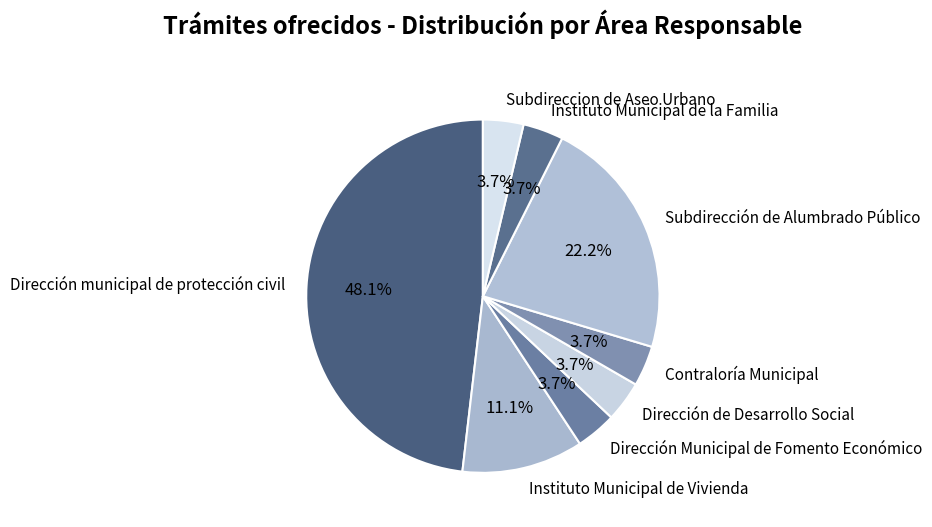

Is Dirección Municipal de Fomento Económico the majority of the pie?

No